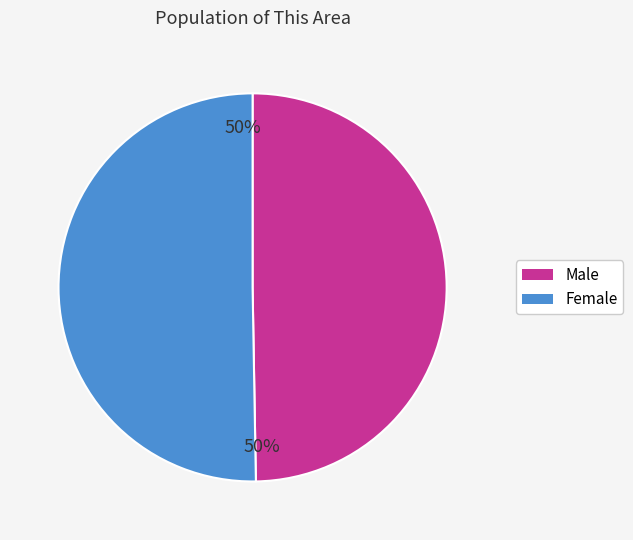

To the nearest percent, what is the average slice percentage?

50%